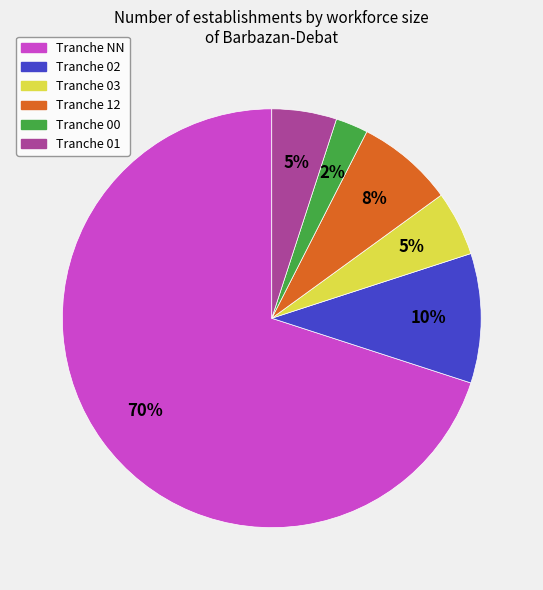

To the nearest percent, what is the average slice percentage?

17%